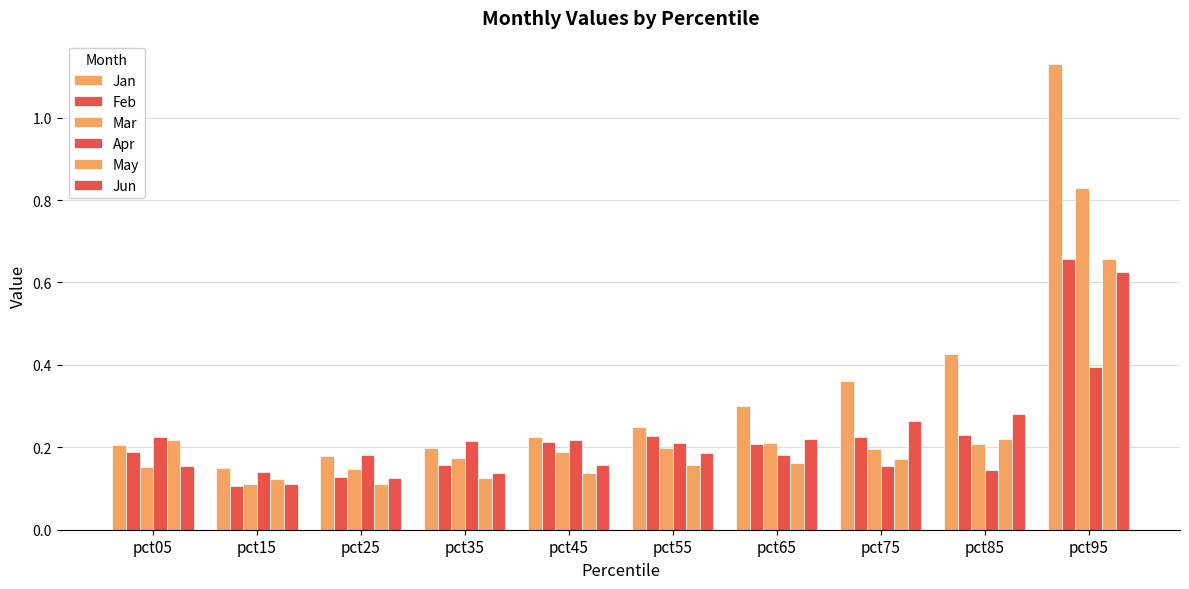

How many series are shown in this chart?

6